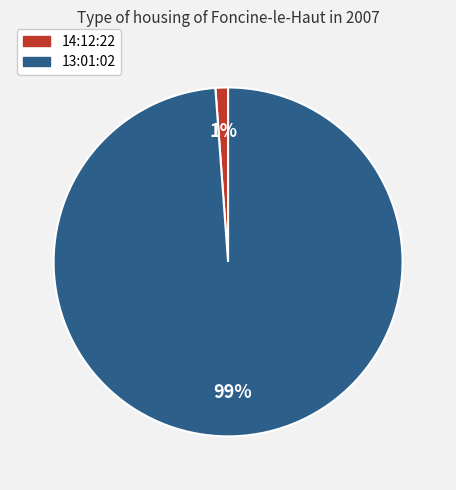

To the nearest percent, what is the average slice percentage?

50%